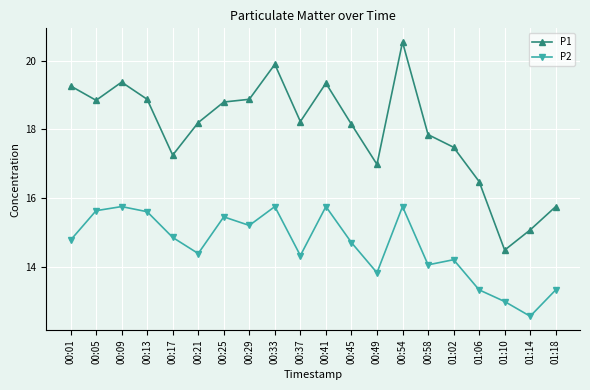

Rank the series by their maximum value, from lowest to highest.

P2, P1